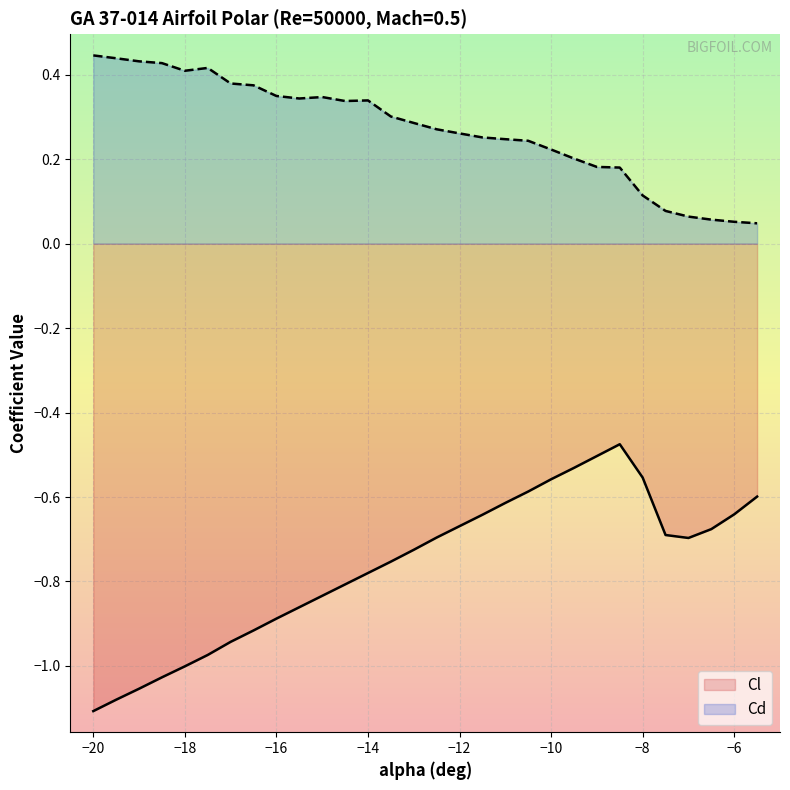

What are all the series names shown in the legend?

Cl, Cd